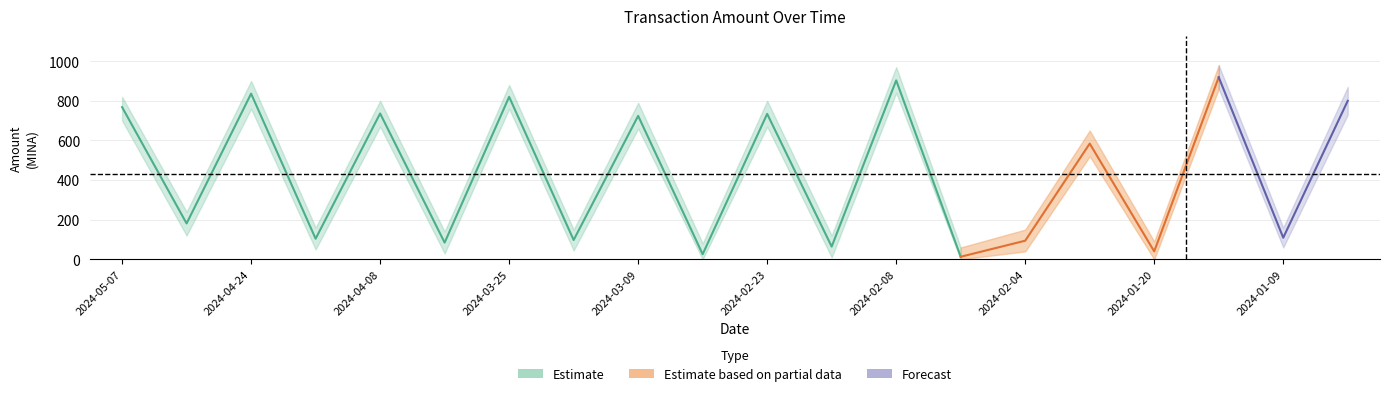

How many interior local valleys does the Amount_lower series have?

9